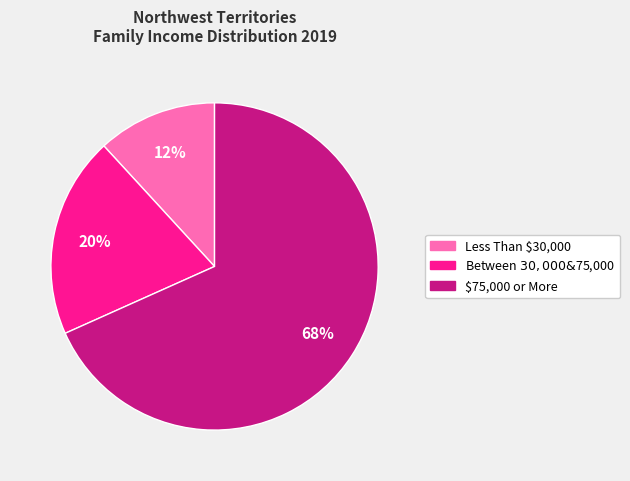

The $75,000 or More slice represents 68% of the pie. True or false?

True